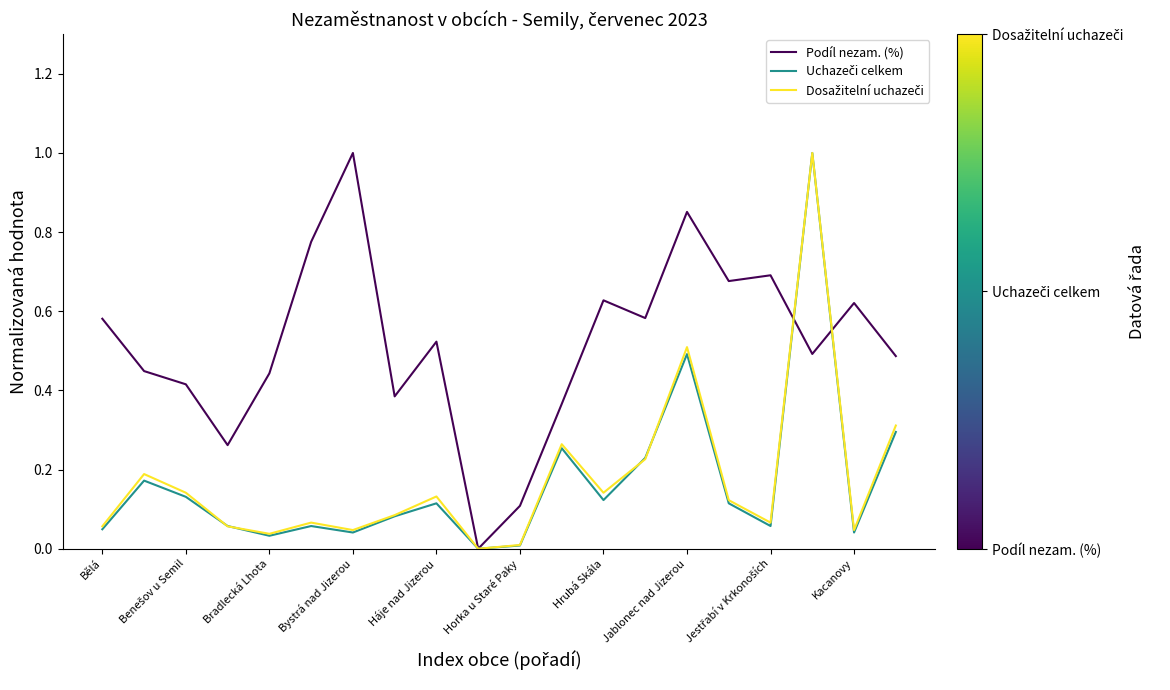

What is the maximum value shown in the chart?

1.0